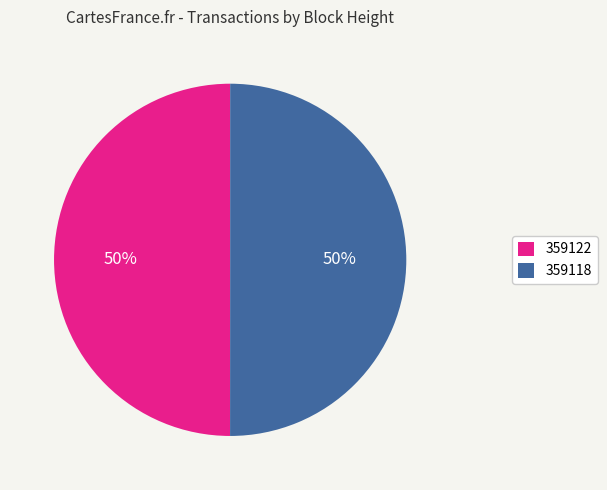

Approximately how many times larger is the value at 359122 compared to 359118?

1.0